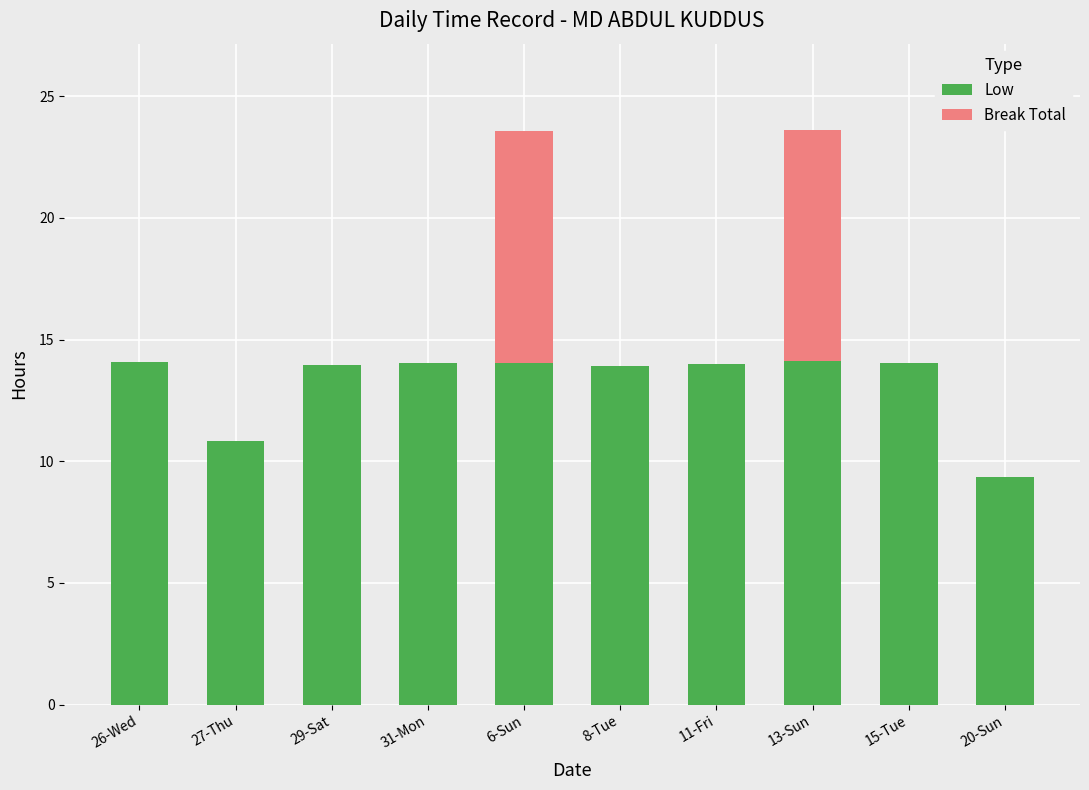

What is the sum of all Low values?

132.3